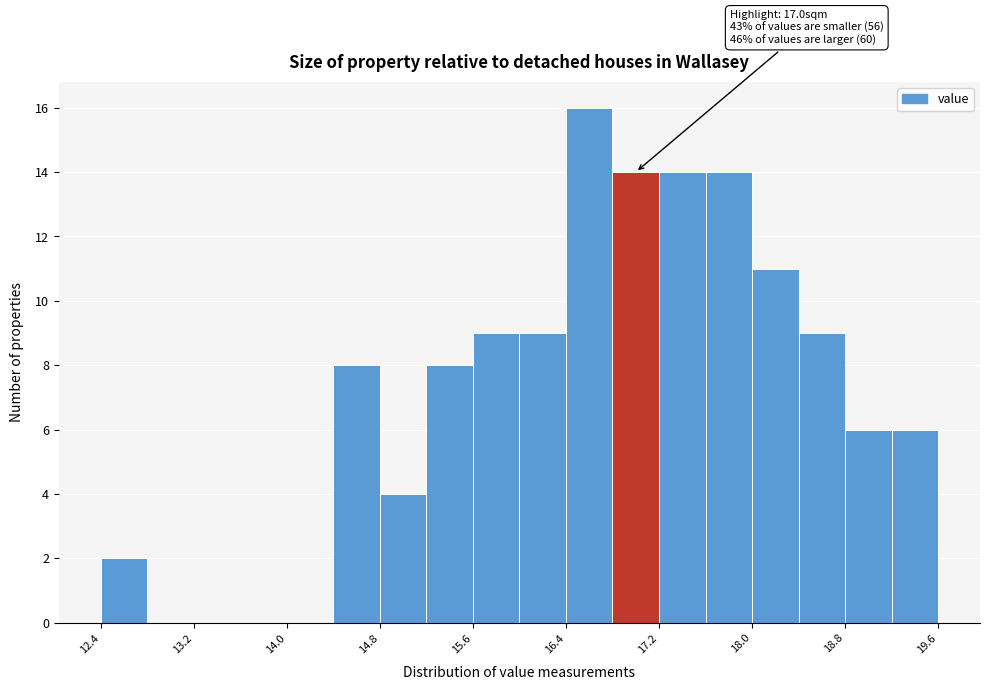

Around what value on the x-axis is the tallest bar? Give the approximate position of its centre, as read against the axis.

16.6